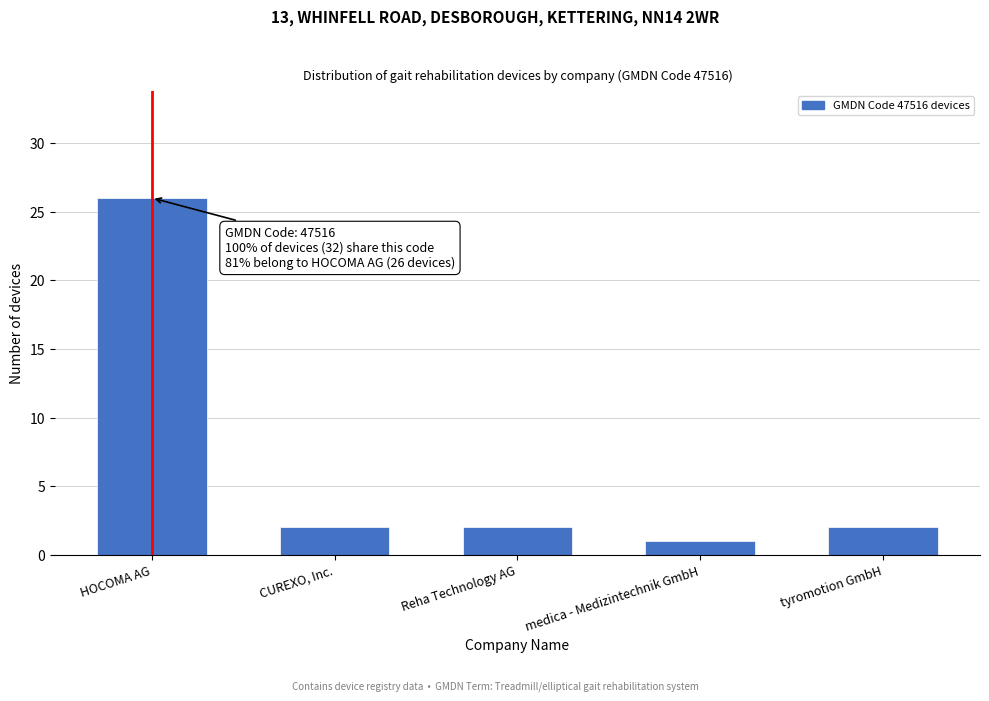

Reading right to left, list all the values displayed in this chart.

tyromotion GmbH=2	medica - Medizintechnik GmbH=1	Reha Technology AG=2	CUREXO, Inc.=2	HOCOMA AG=26